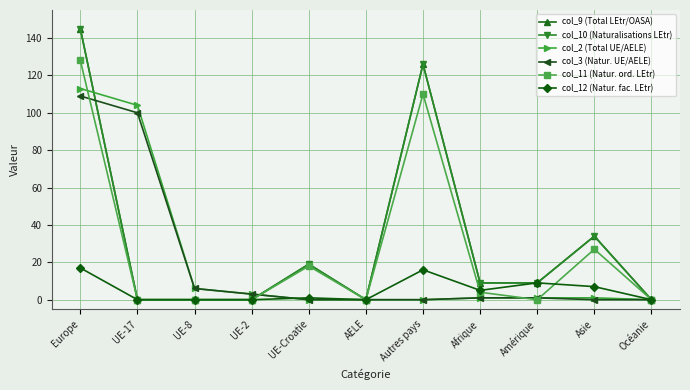

Is this an area chart (filled region under the line)?

No